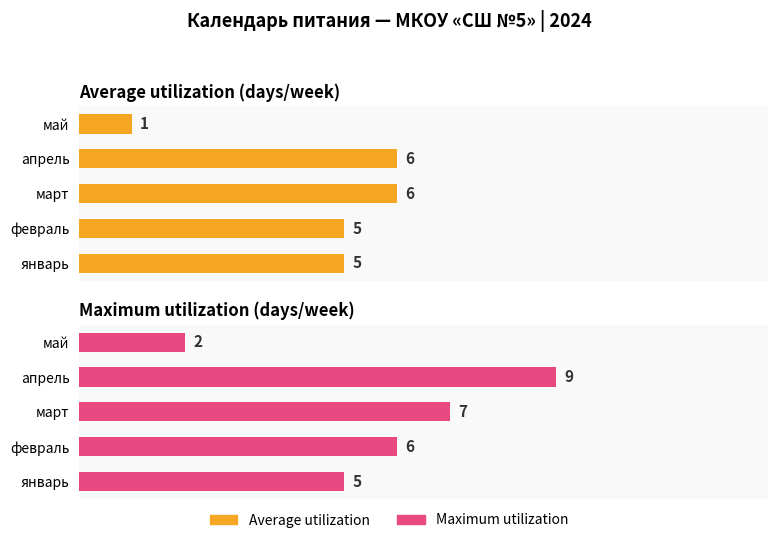

What is the value of the Average utilization bar at the 2nd from the left?

5